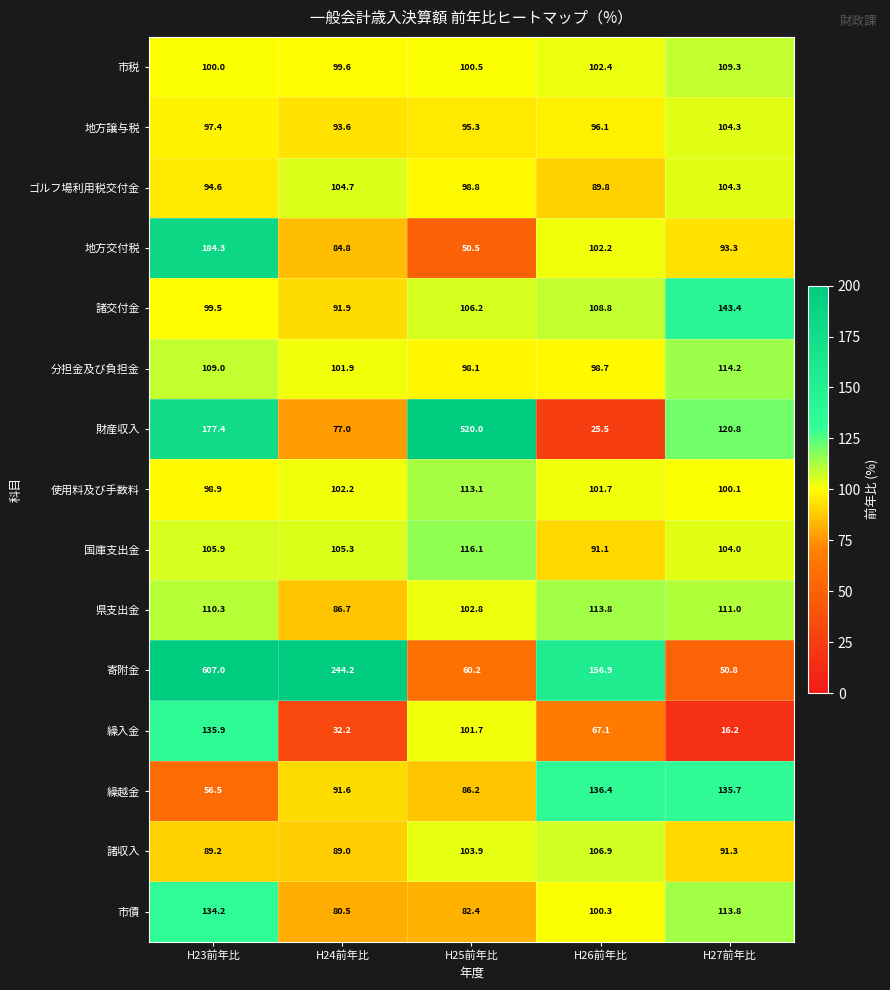

Where is 繰入金 nearest to the value 76?

H26前年比